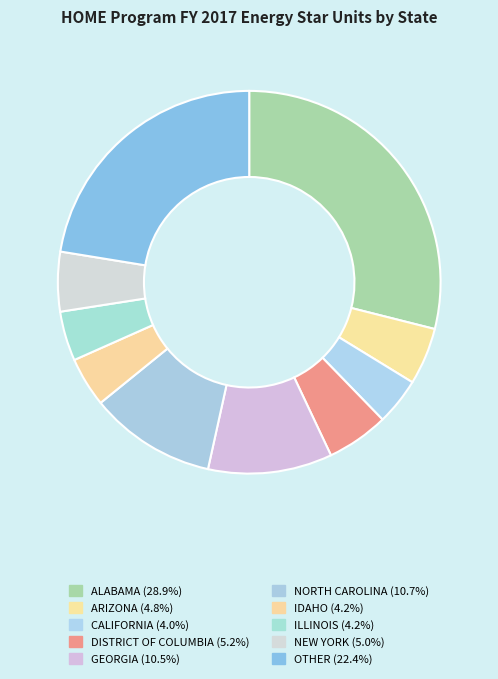

Which slice is the largest?

ALABAMA